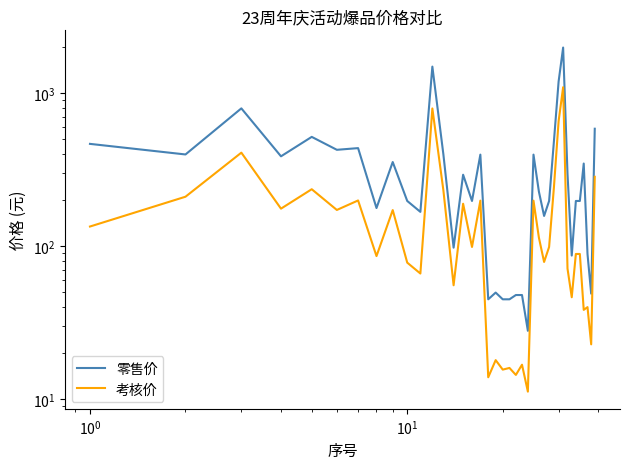

What is the greatest value displayed?

1998.0